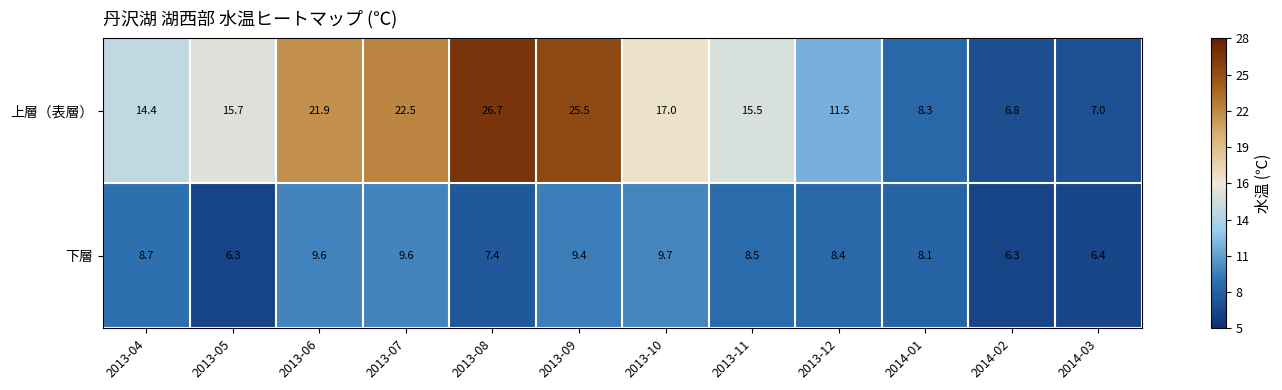

The value of 下層 at 2013-06 is 3.9. True or false?

False